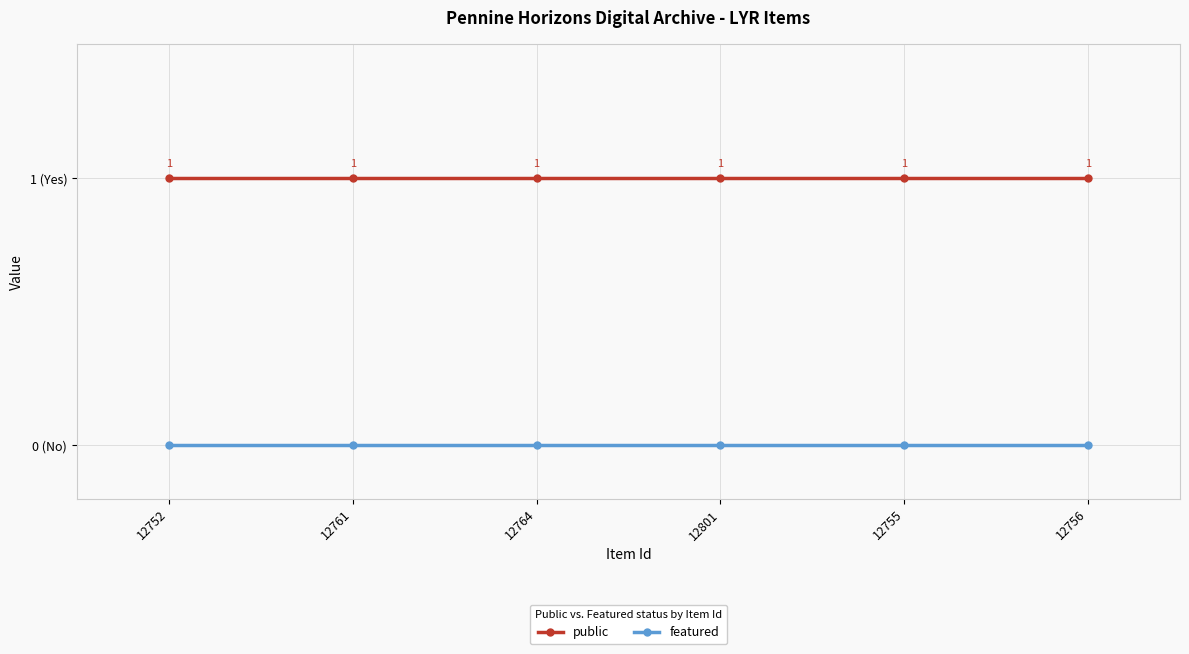

What are all the series names shown in the legend?

public, featured